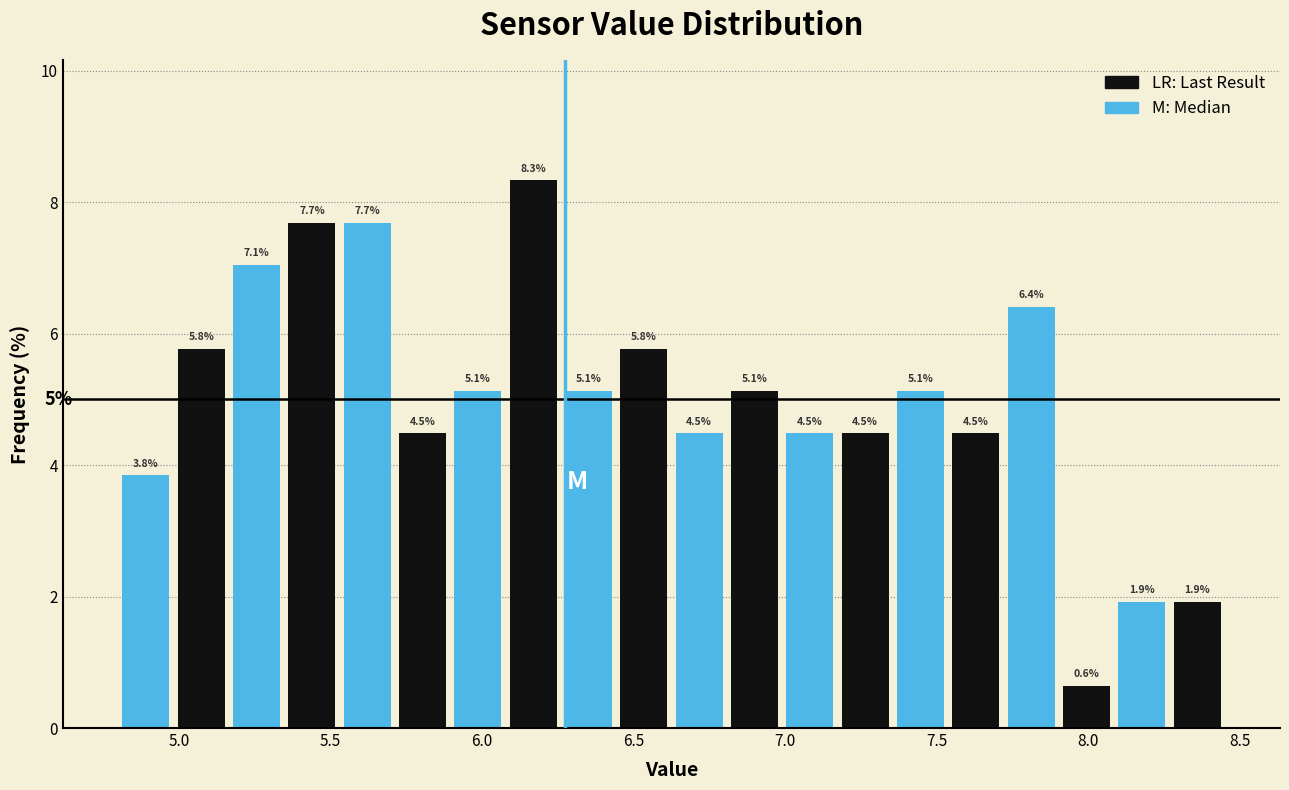

Read against the x-axis, roughly where is the centre of the tallest bar?

6.15